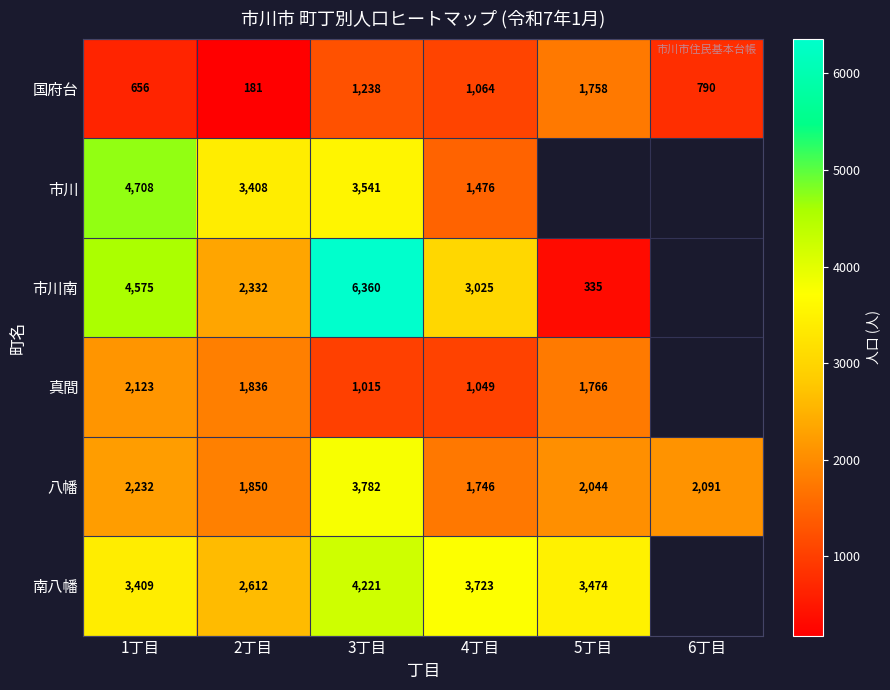

What is the total value across all series at 4丁目?

12083